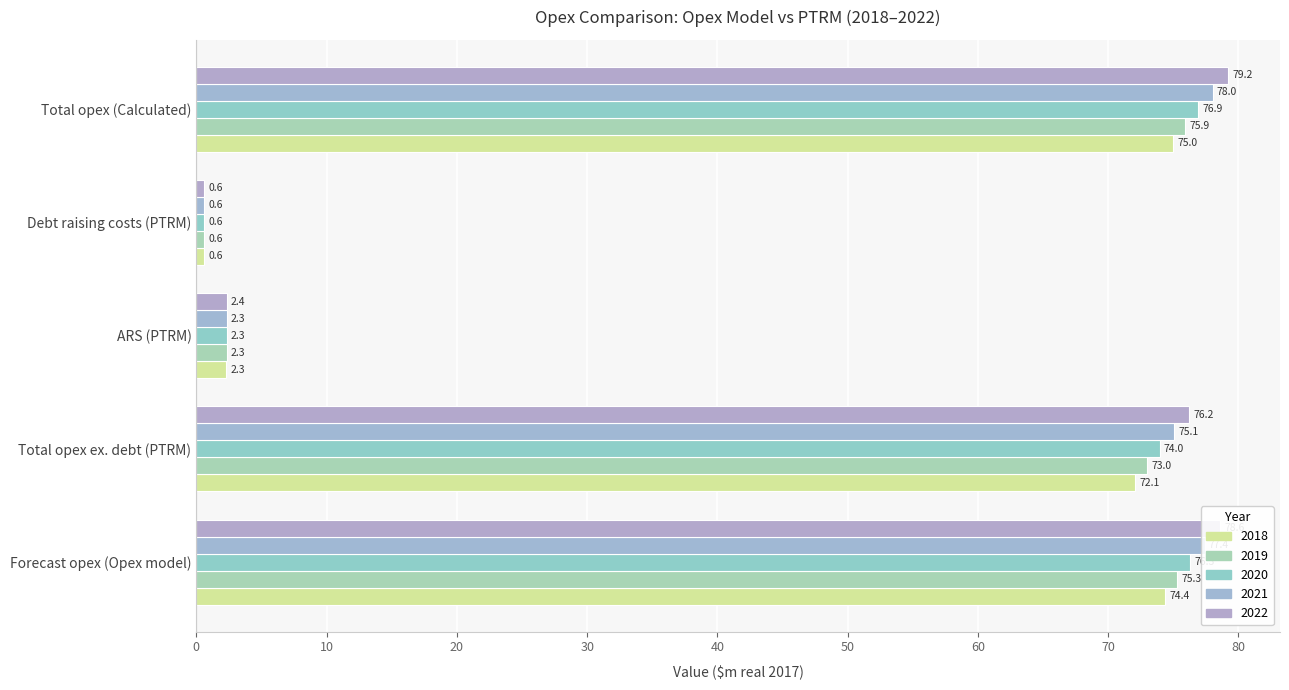

At Total opex ex. debt (PTRM), list the series in order from largest to smallest.

2022, 2021, 2020, 2019, 2018